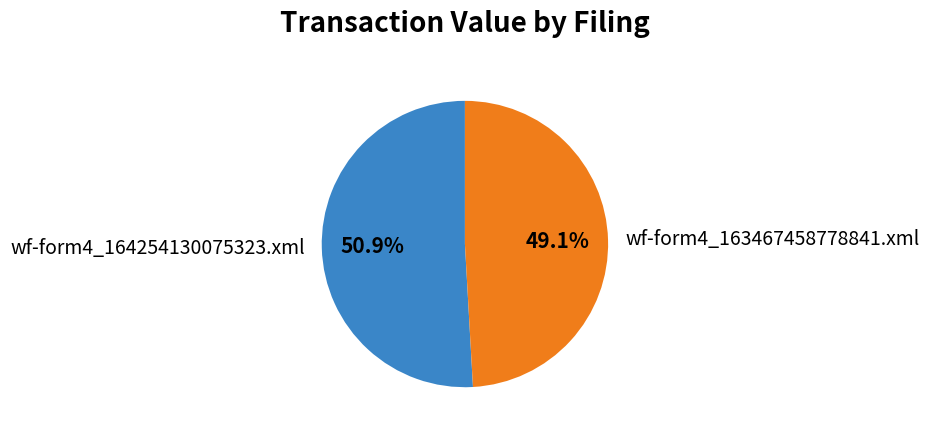

Approximately how many times larger is the value at wf-form4_163467458778841.xml compared to wf-form4_164254130075323.xml?

1.0